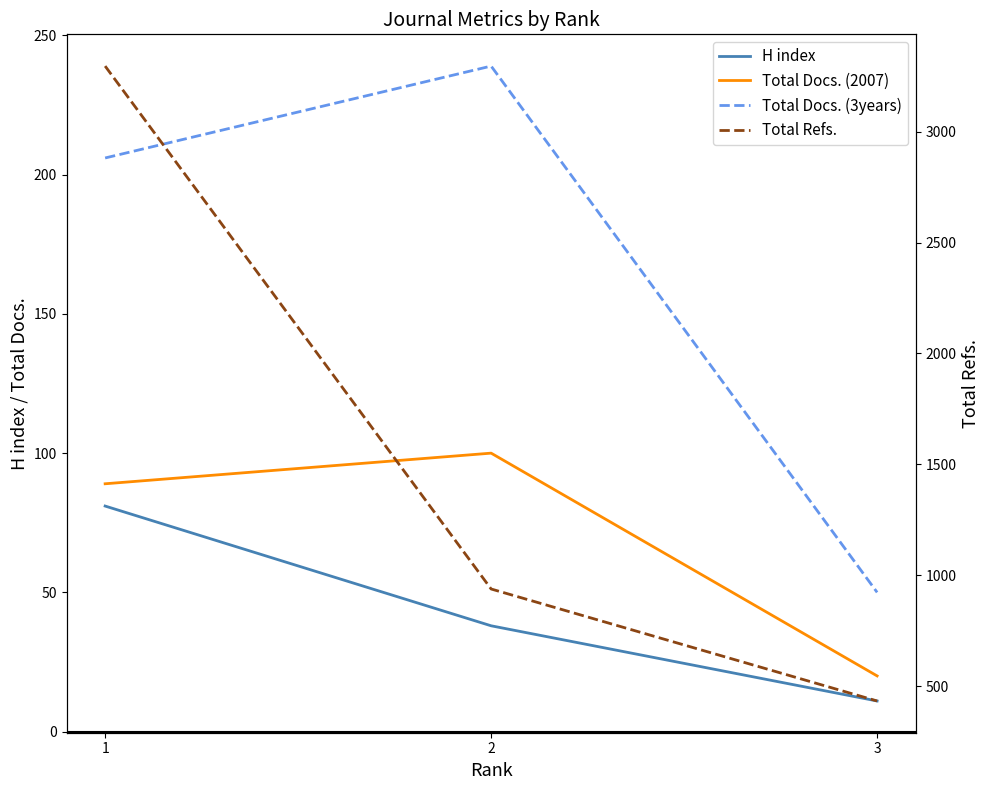

What is the difference between the highest and lowest values at 3?

422